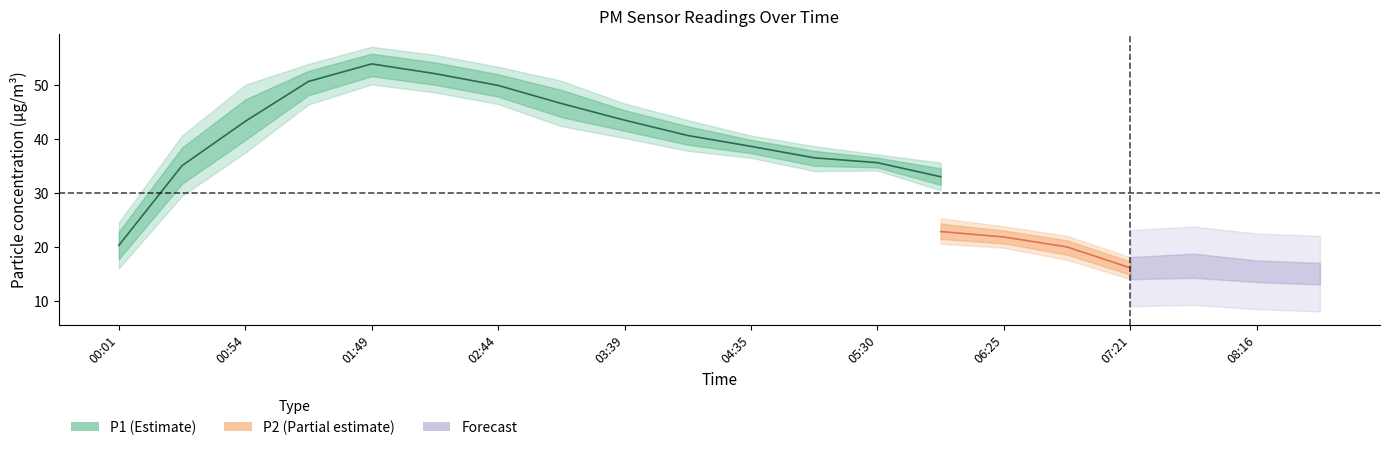

What position from the left is 03:12?

8